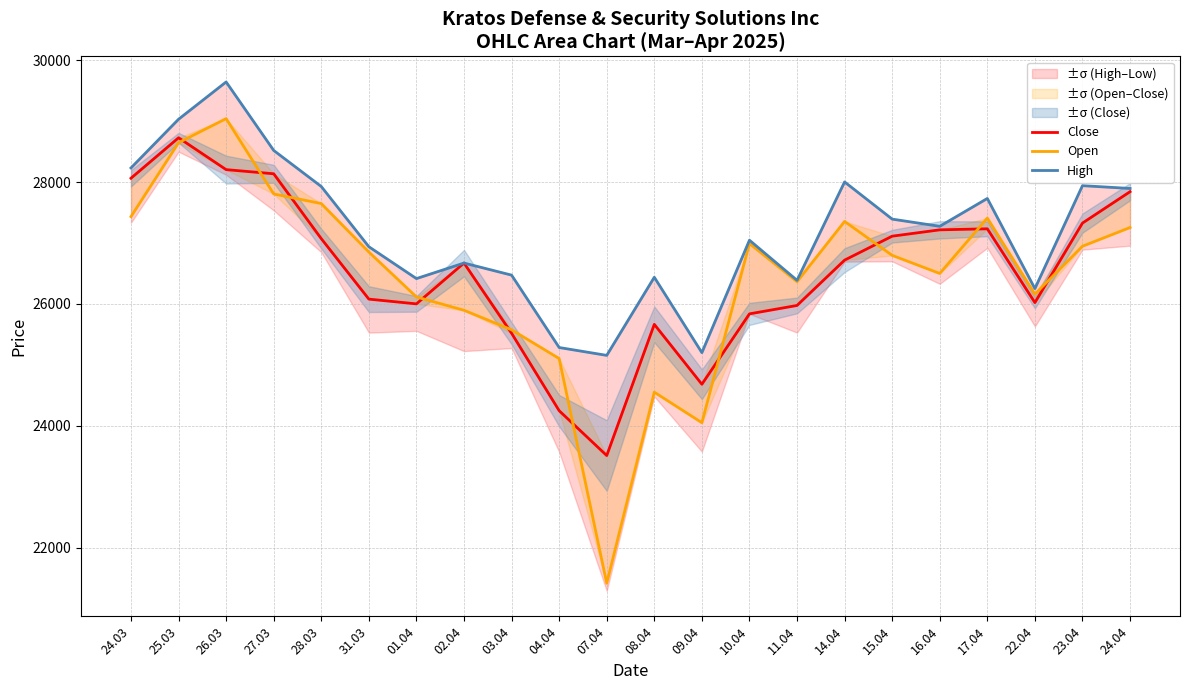

What is the average value of the High series?

27174